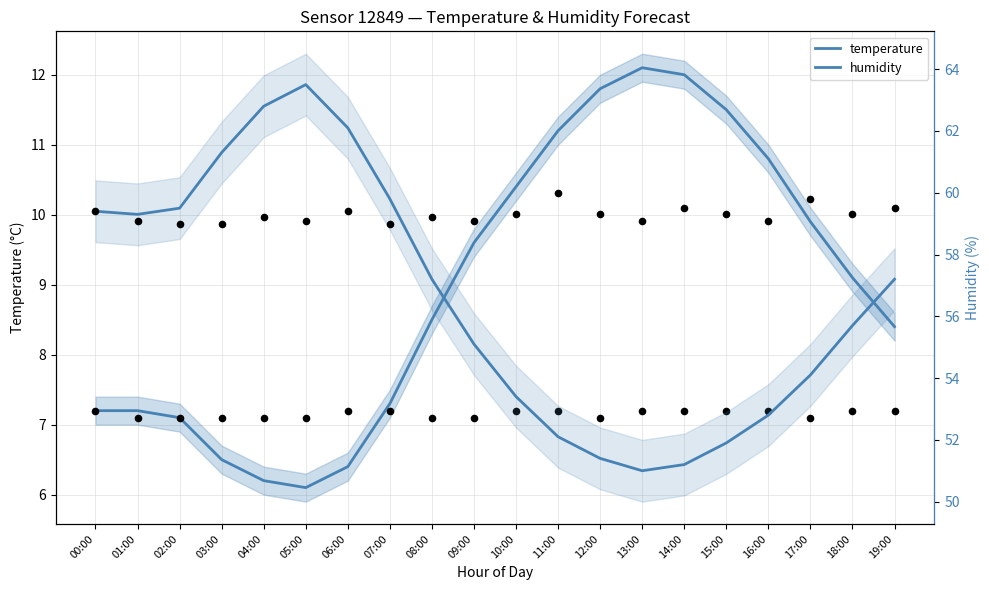

What is the total value across all series at 14:00?

63.2